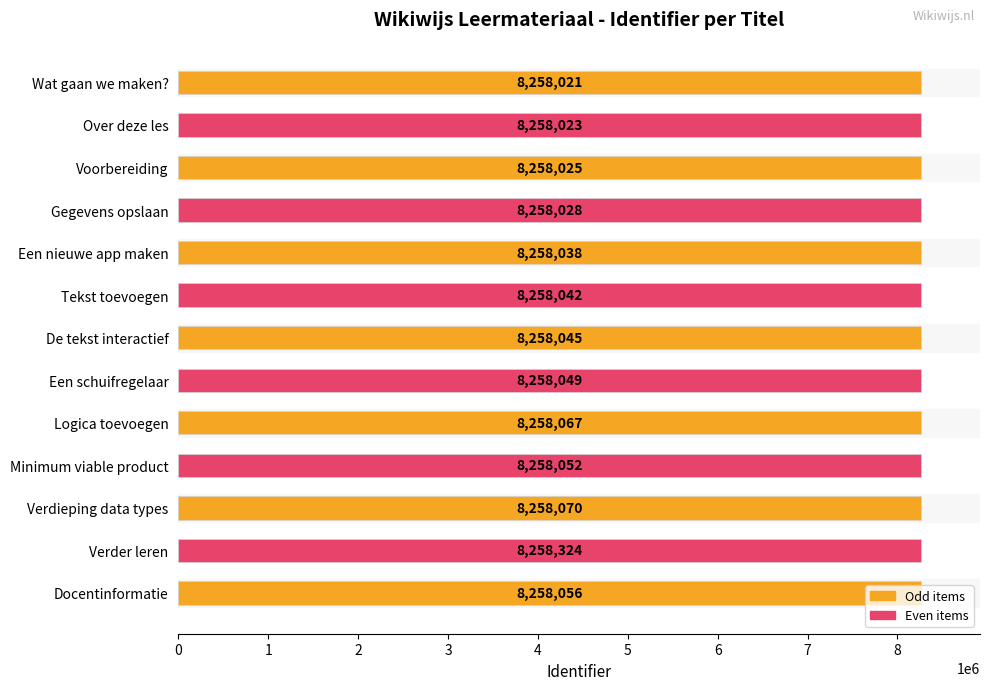

Which label corresponds to the largest value in the chart?

Verder leren